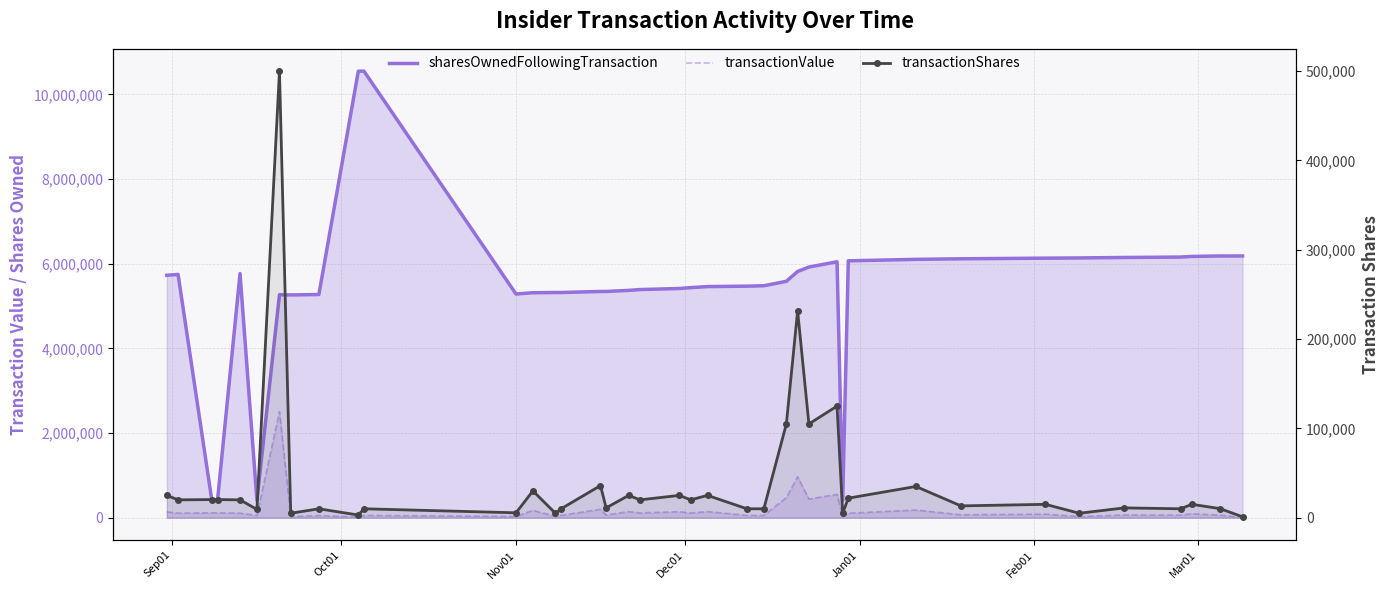

What is the value of the sharesOwnedFollowingTransaction point at the 16th from the left?

5345890